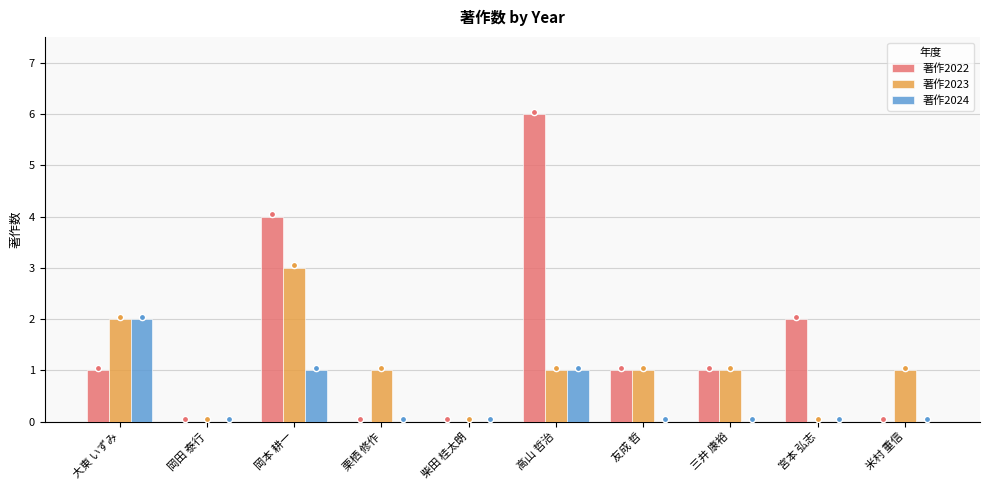

What are all the series names shown in the legend?

著作2022, 著作2023, 著作2024